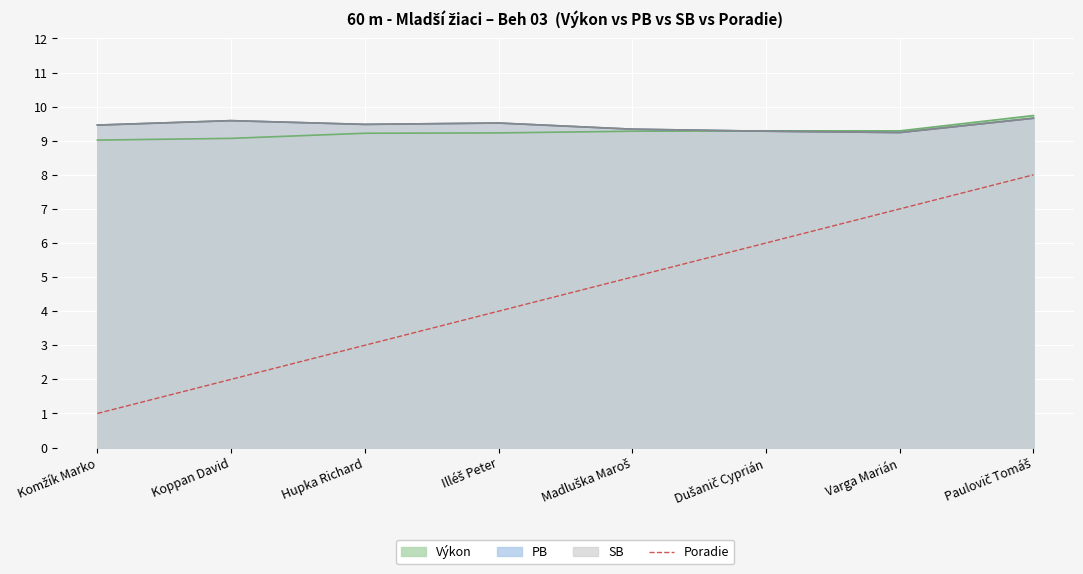

Rank the categories by value from highest to lowest.

Paulovič Tomáš, Varga Marián, Dušanič Cyprián, Madluška Maroš, Illéš Peter, Hupka Richard, Koppan David, Komžík Marko